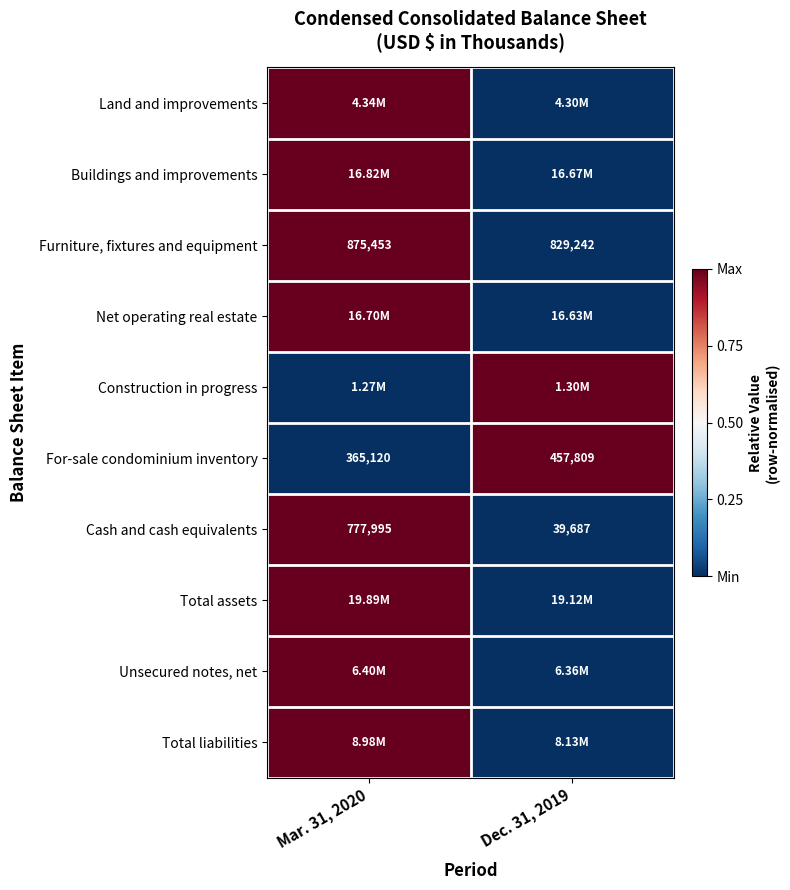

Rank the categories by Cash and cash equivalents value from highest to lowest.

Mar. 31, 2020, Dec. 31, 2019